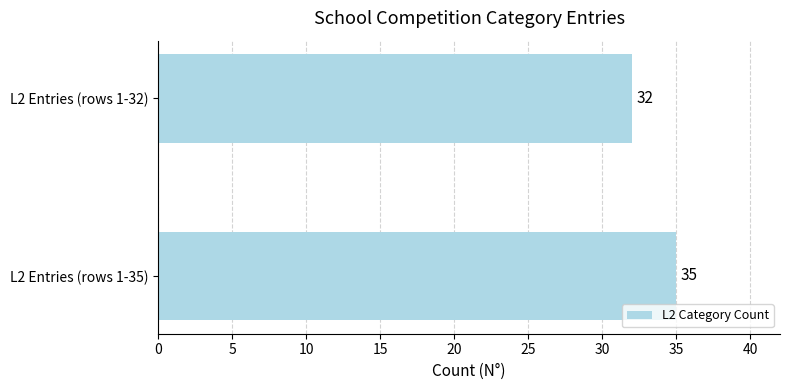

What is the ratio of the value at L2 Entries (rows 1-32) to the value at L2 Entries (rows 1-35)?

0.9